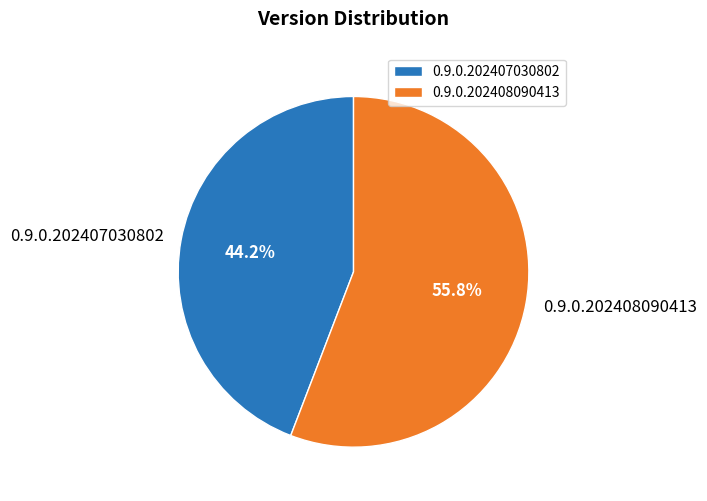

Do 0.9.0.202408090413 and 0.9.0.202407030802 together represent more than half of the pie?

Yes